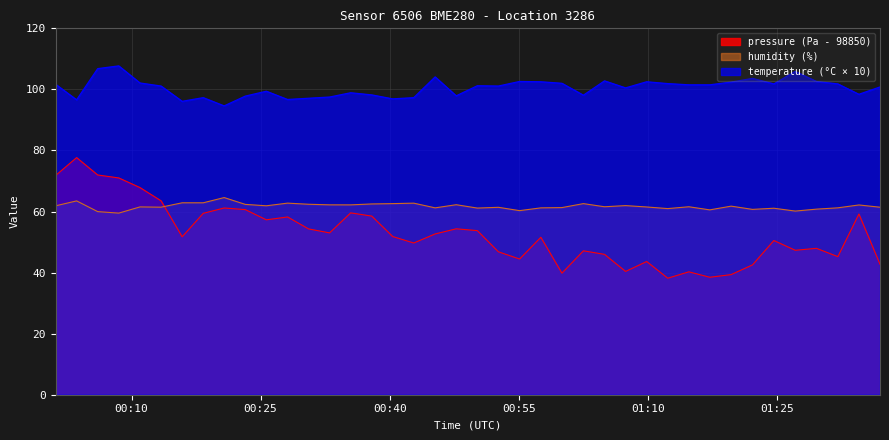

How many lines are shown in the chart?

3